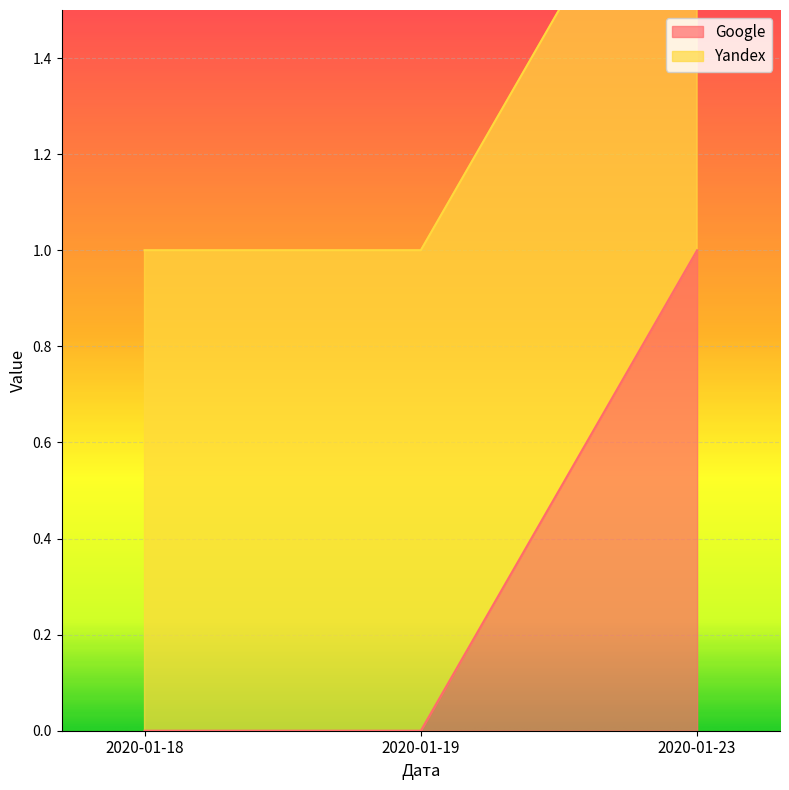

Which has a higher value, 2020-01-23 or 2020-01-19?

2020-01-23